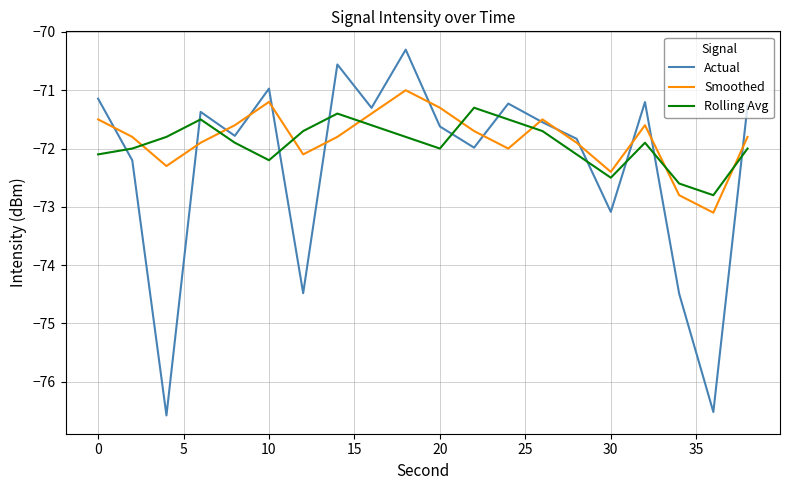

True or false: Actual has more than 2 interior local peaks.

True